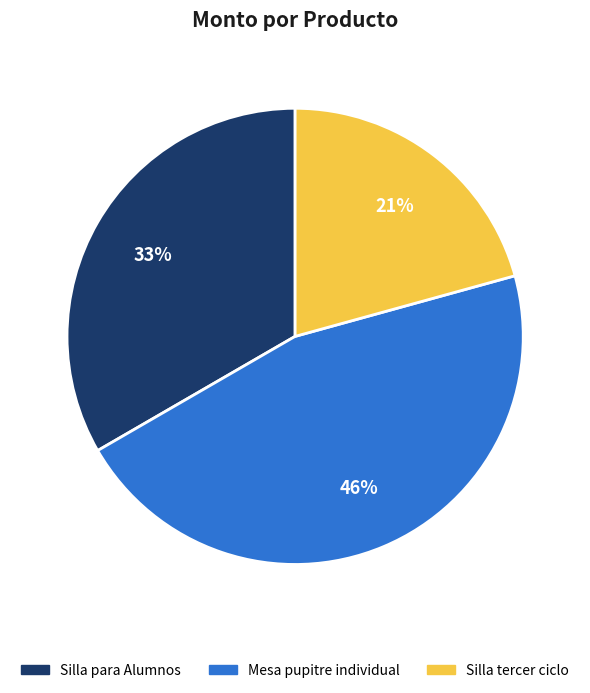

Is there a majority slice in this chart?

No